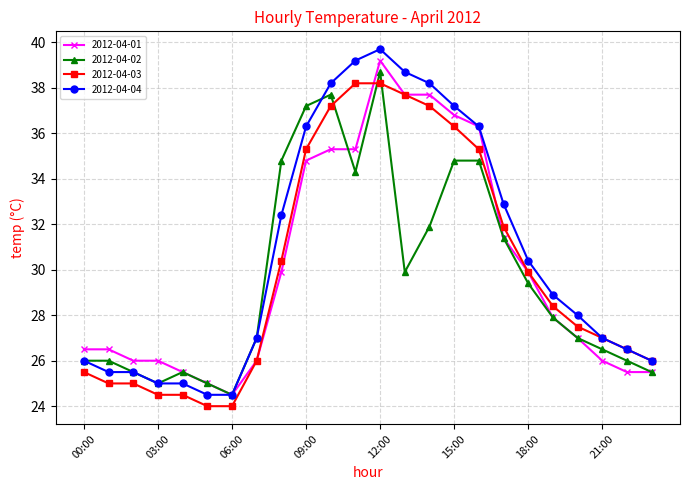

True or false: 2012-04-02 and 2012-04-03 intersect in this chart.

True